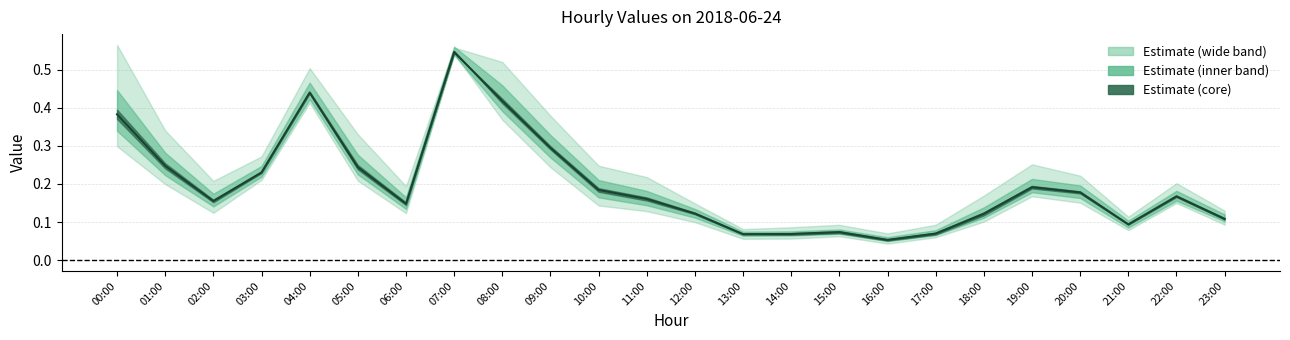

List the labels in order of value, smallest first.

16:00, 13:00, 14:00, 17:00, 15:00, 21:00, 23:00, 18:00, 12:00, 06:00, 02:00, 11:00, 22:00, 20:00, 10:00, 19:00, 03:00, 05:00, 01:00, 09:00, 00:00, 08:00, 04:00, 07:00